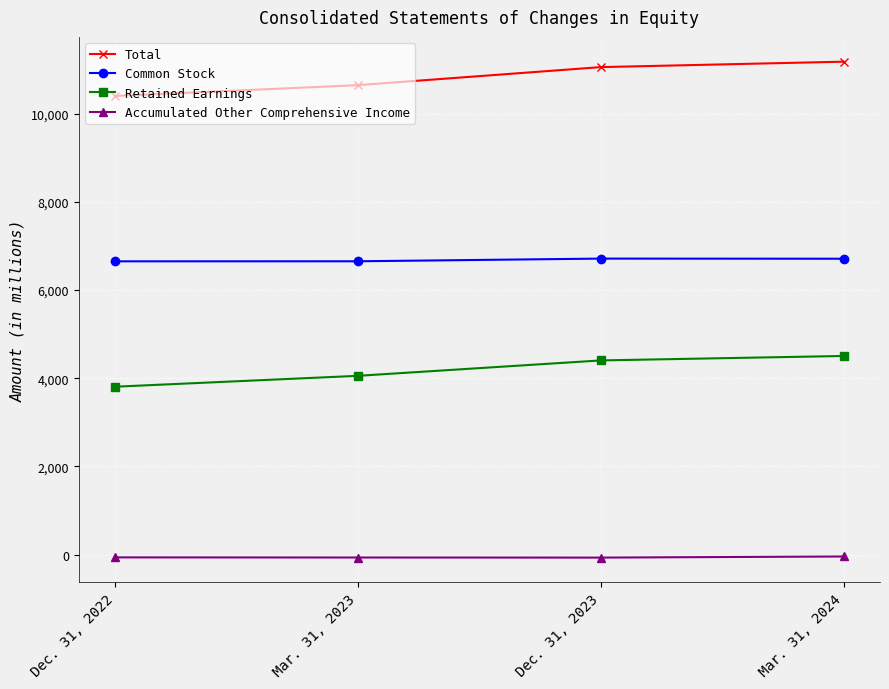

How many distinct data groups are displayed?

4